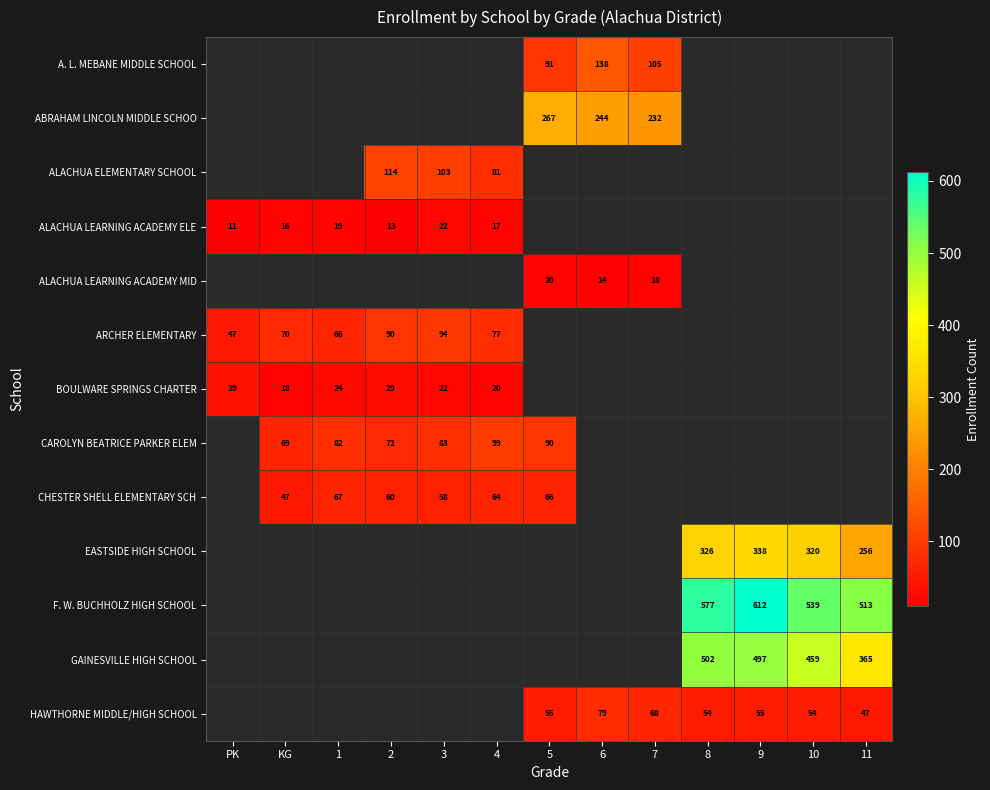

What is the difference between the CHESTER SHELL ELEMENTARY SCH values at 2 and 5?

6